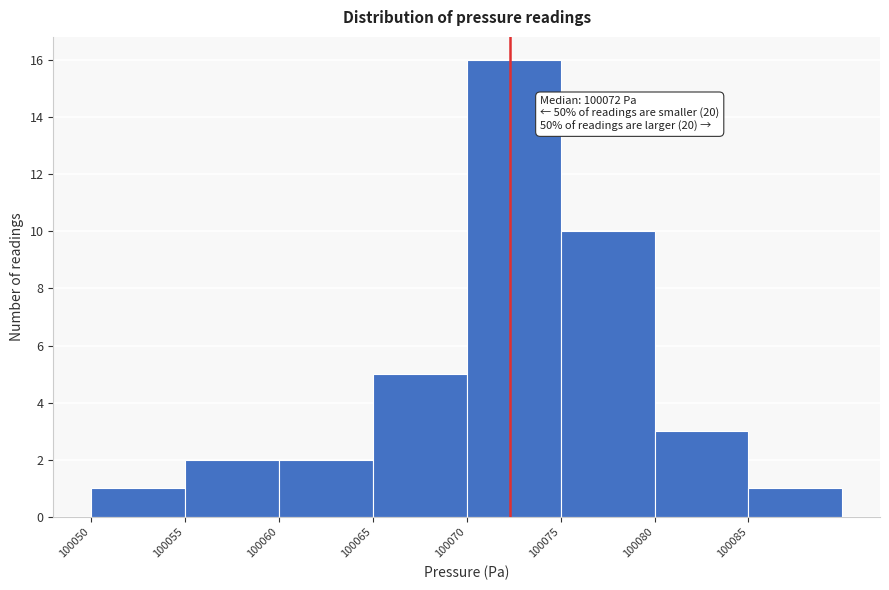

Which range on the x-axis has the tallest bar?

100070 to 100075